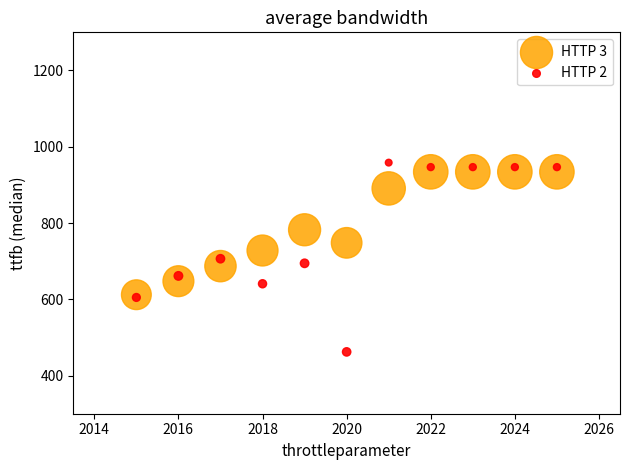

What are all the series names shown in the legend?

HTTP 3, HTTP 2